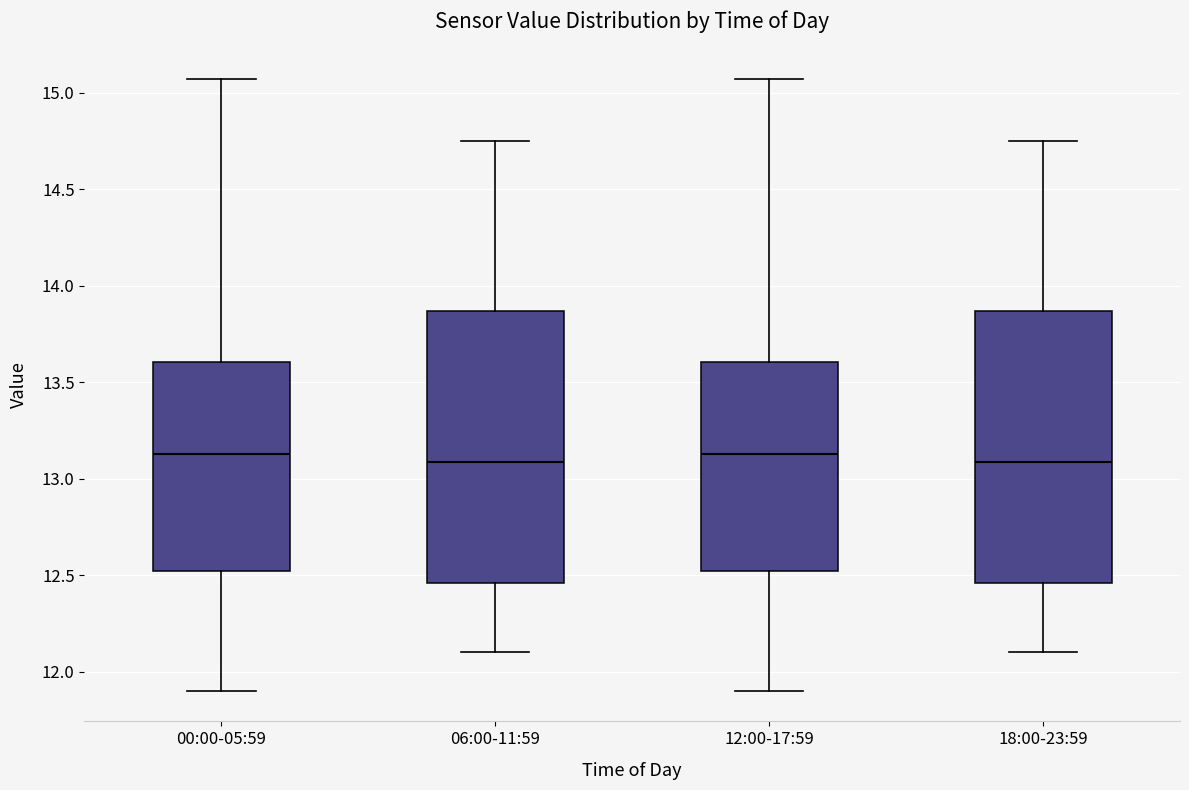

Reading left to right, transcribe this box plot: for each box, give where its median line is, the range the box spans, and where its two whiskers end, as read against the y-axis. The values are not printed on the chart, so give them approximately, as read against the axis.

00:00-05:59: median 13.15, box 12.50 to 13.60, whiskers 11.90 to 15.05
06:00-11:59: median 13.10, box 12.45 to 13.85, whiskers 12.10 to 14.75
12:00-17:59: median 13.15, box 12.50 to 13.60, whiskers 11.90 to 15.05
18:00-23:59: median 13.10, box 12.45 to 13.85, whiskers 12.10 to 14.75